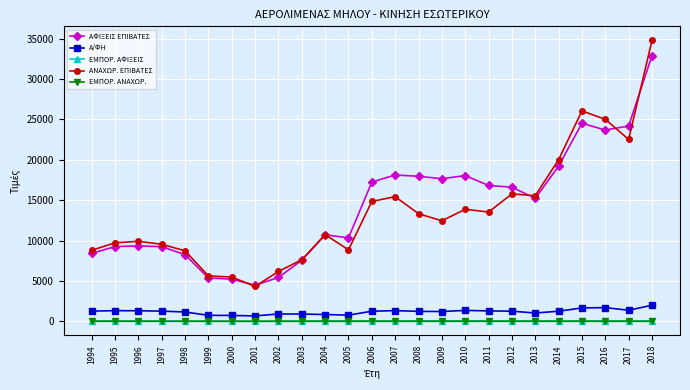

What is the spread (max minus min) of values at 2005?

10340.0